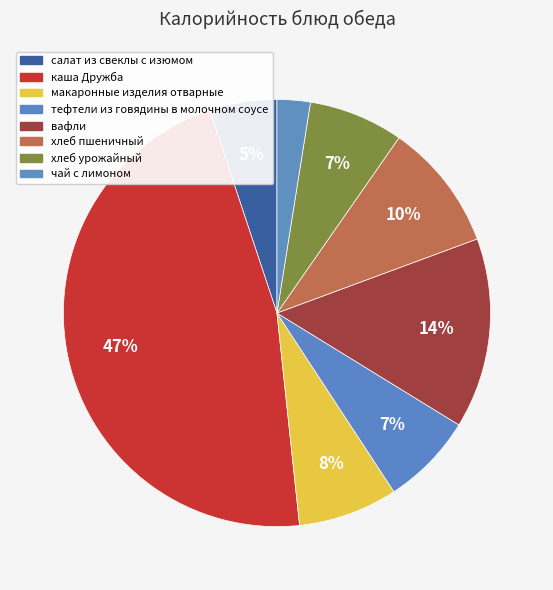

Count the number of slices in the pie.

8